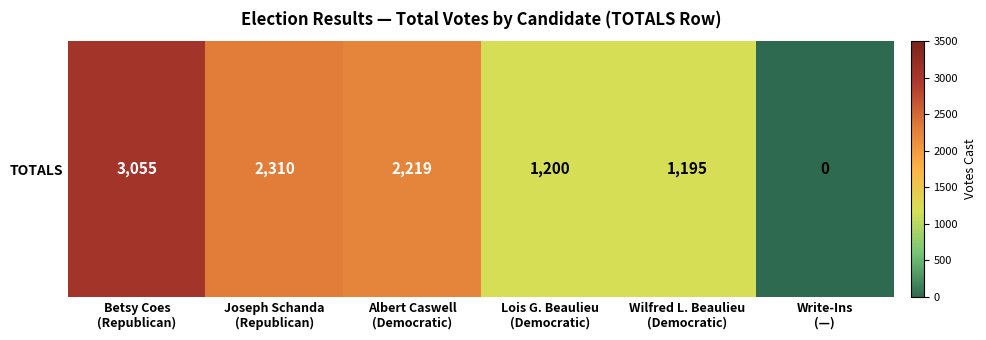

Rank the categories by value from lowest to highest.

Write-Ins
(—), Wilfred L. Beaulieu
(Democratic), Lois G. Beaulieu
(Democratic), Albert Caswell
(Democratic), Joseph Schanda
(Republican), Betsy Coes
(Republican)